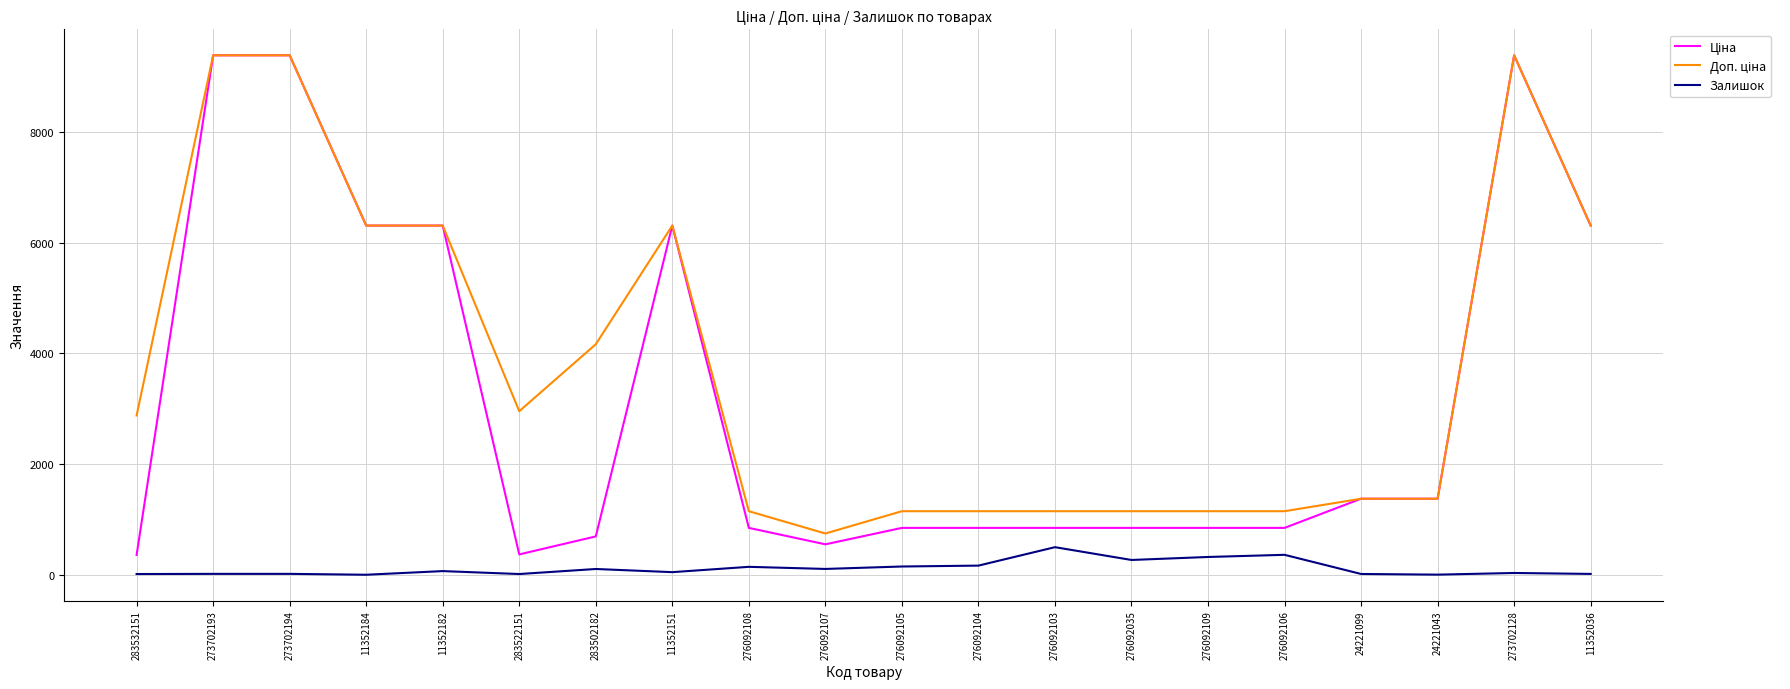

What is the total value across all series at 276092109?

2321.2